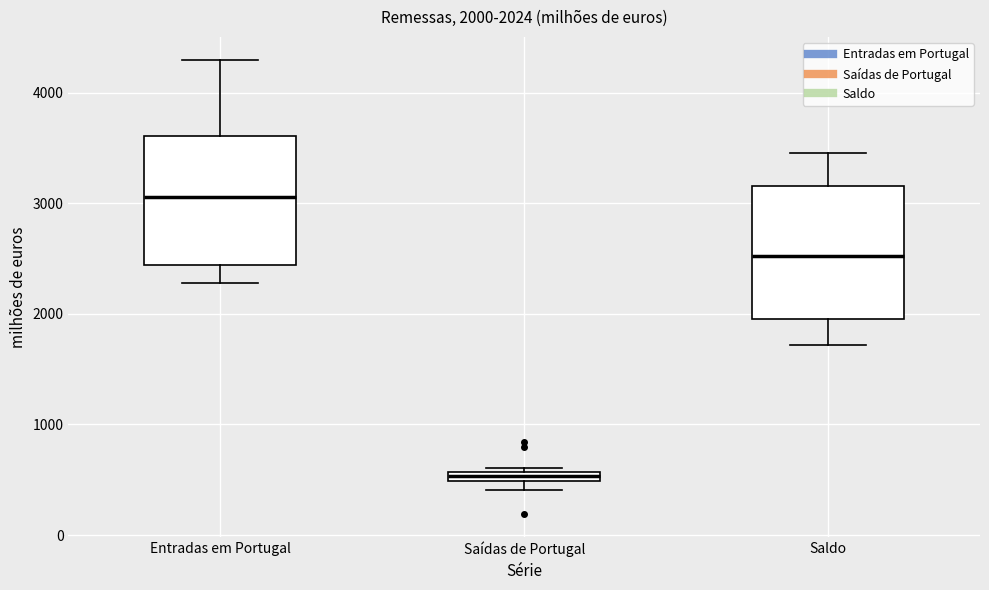

Which box has the lowest median line?

Saídas de Portugal